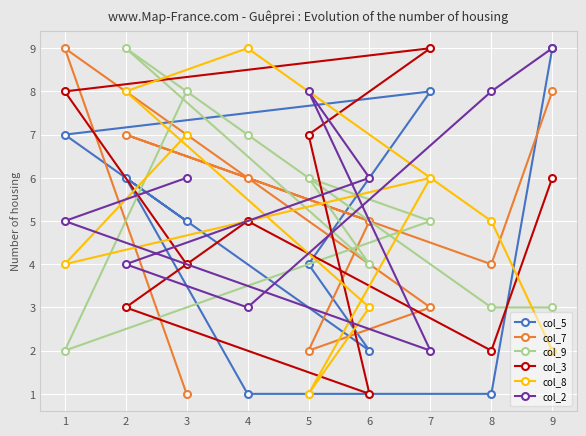

What is the total value across all series at 4?

31